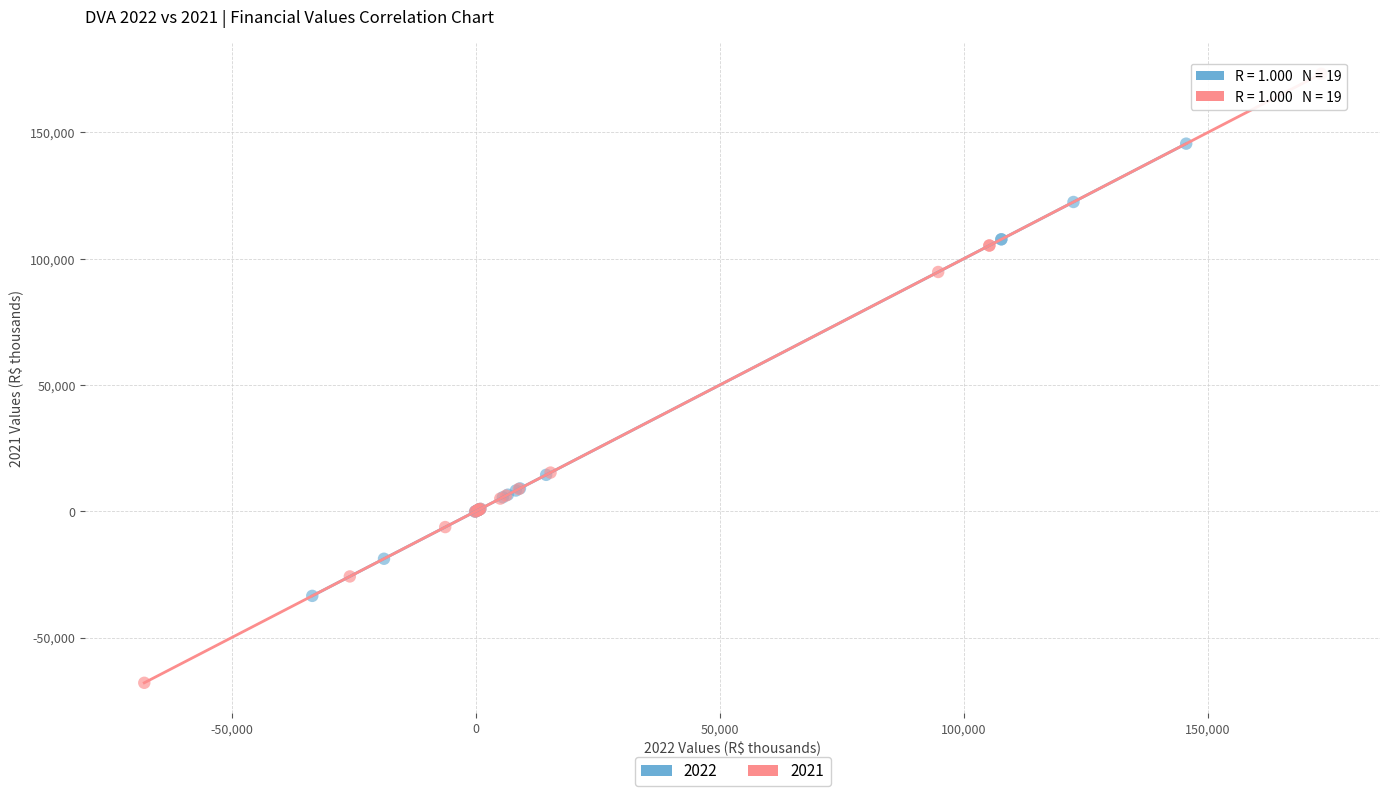

What are all the series names shown in the legend?

2022, 2021